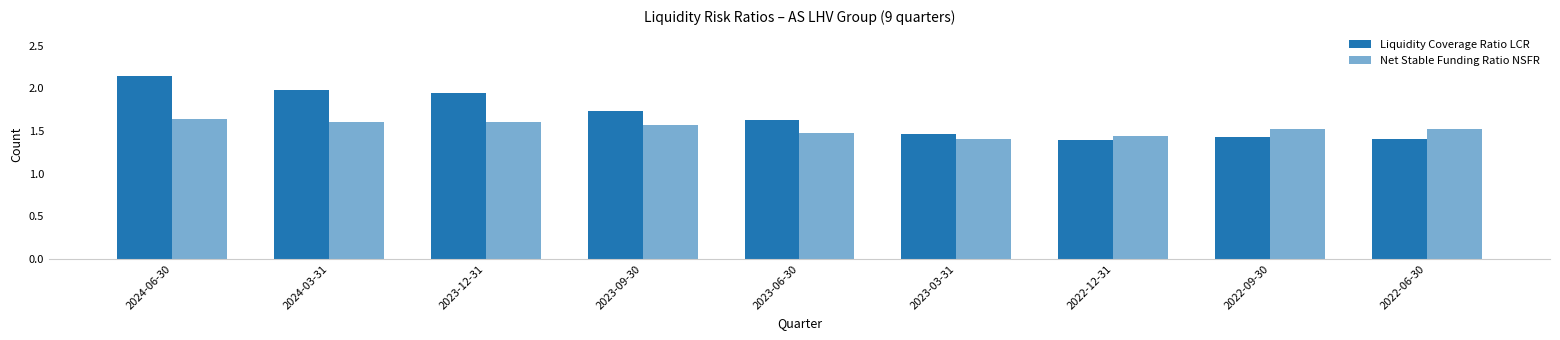

Is the value of Liquidity Coverage Ratio LCR at 2023-06-30 greater than the value of Net Stable Funding Ratio NSFR at 2022-09-30?

Yes